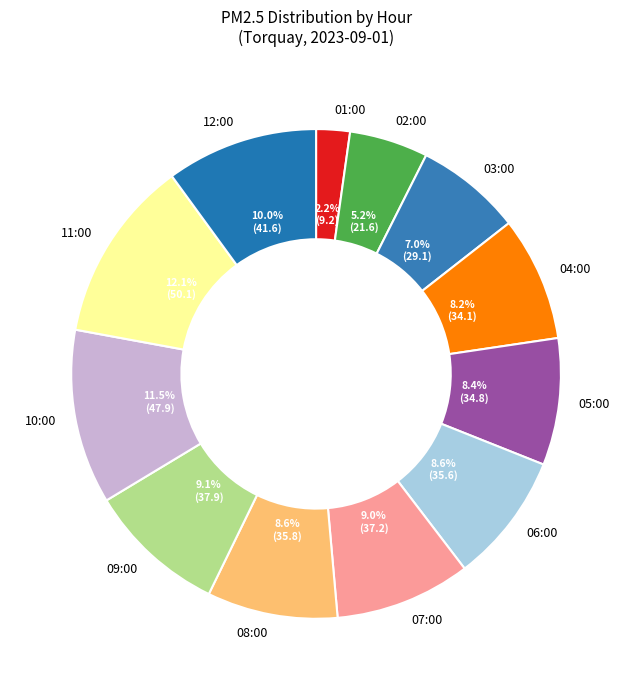

To the nearest percent, what is the difference between the 03:00 and 08:00 slice percentages?

2%